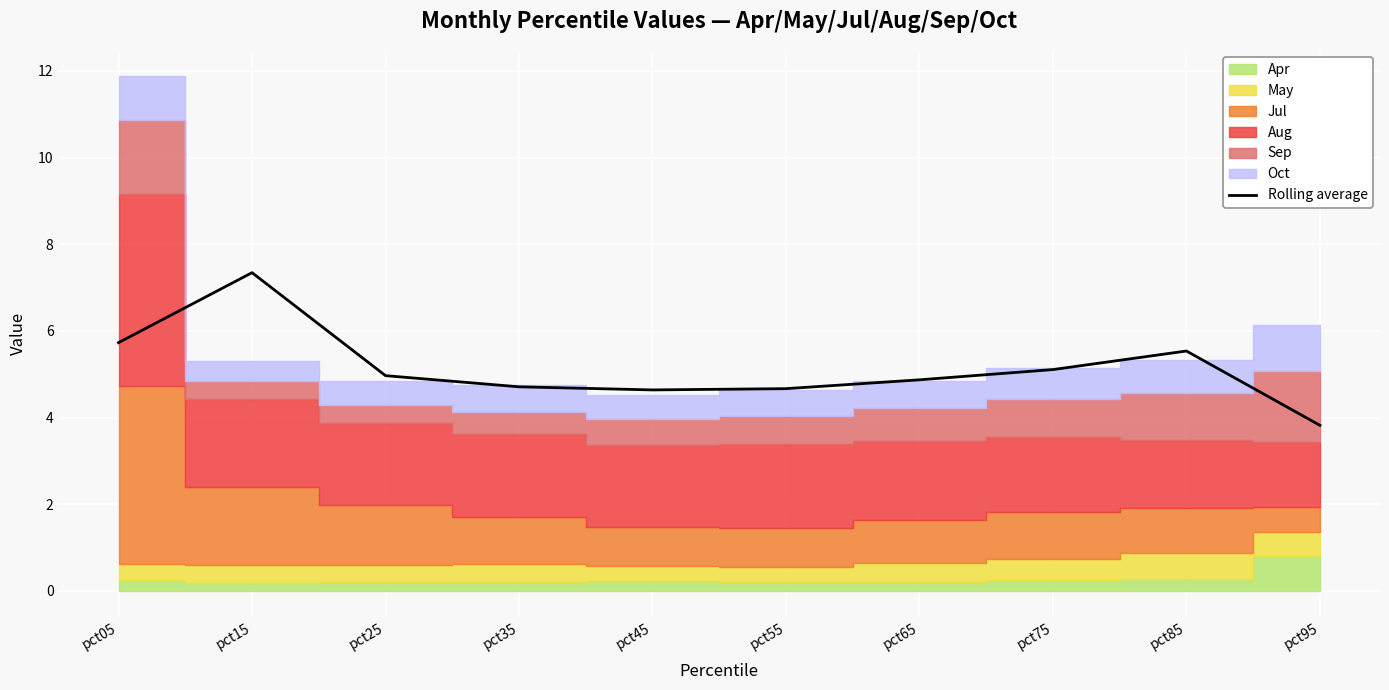

How many values are below 4?

1